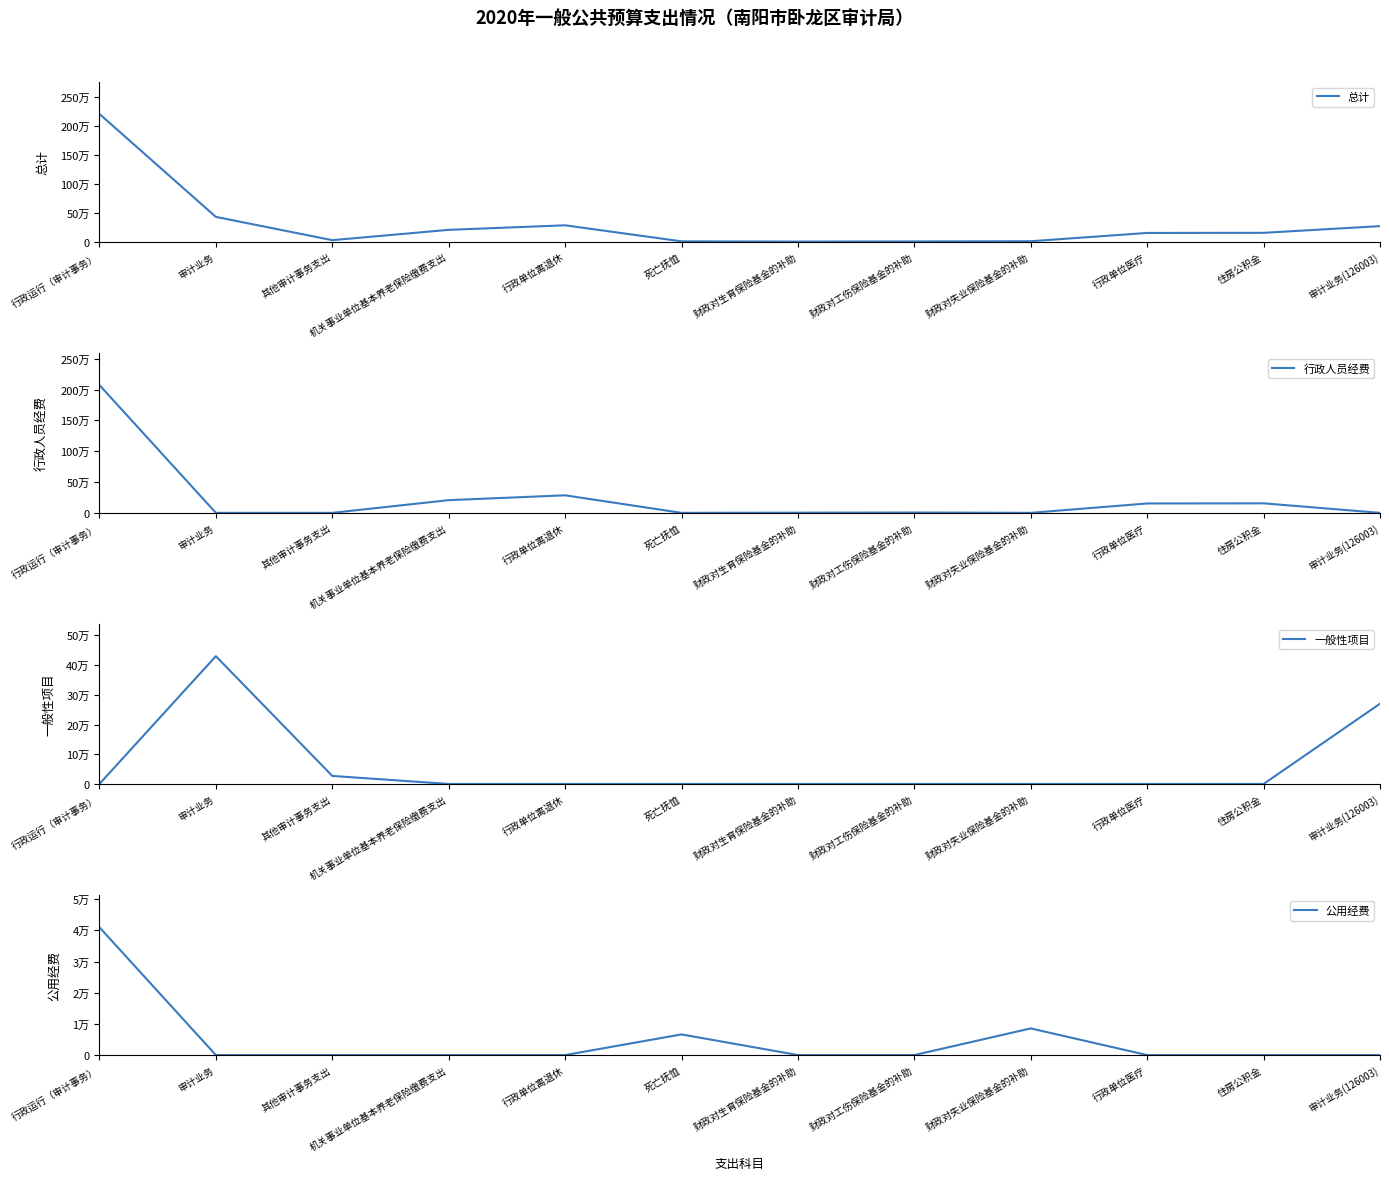

Which category has the highest value across all series?

行政运行（审计事务）